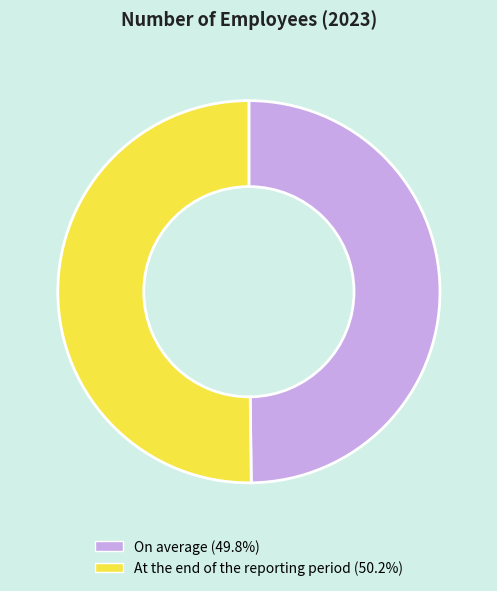

Approximately how many times larger is the value at On average compared to At the end of the reporting period?

1.0